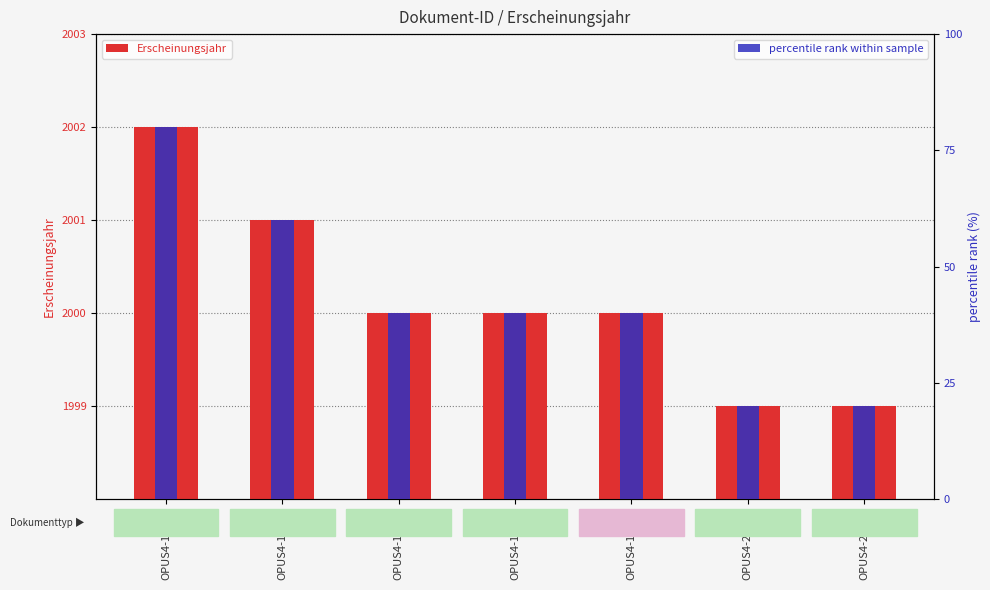

Reading left to right, what are all the values shown in this chart?

Erscheinungsjahr: OPUS4-17415=2002	OPUS4-18508=2001	OPUS4-19544=2000	OPUS4-19510=2000	OPUS4-19759=2000	OPUS4-20643=1999	OPUS4-20678=1999
percentile rank within sample: OPUS4-17415=80	OPUS4-18508=60	OPUS4-19544=40	OPUS4-19510=40	OPUS4-19759=40	OPUS4-20643=20	OPUS4-20678=20